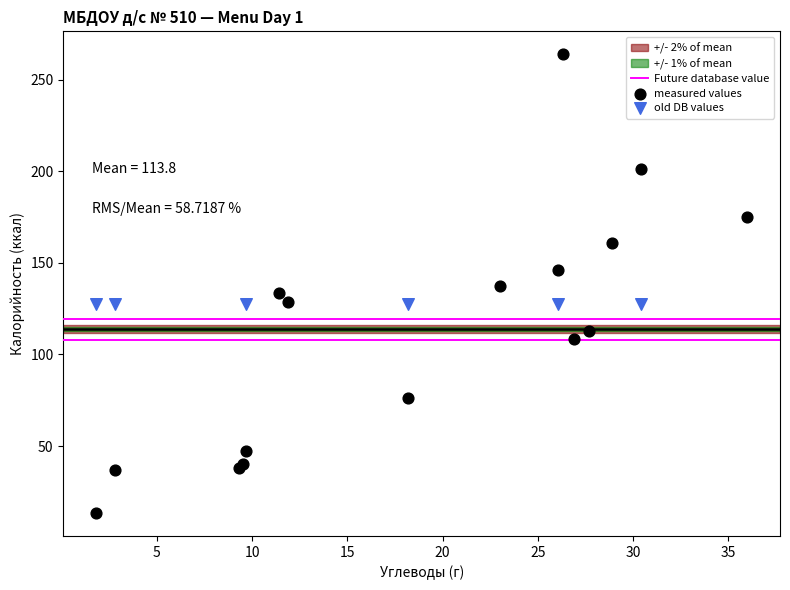

Which series contains the highest Y value?

measured values